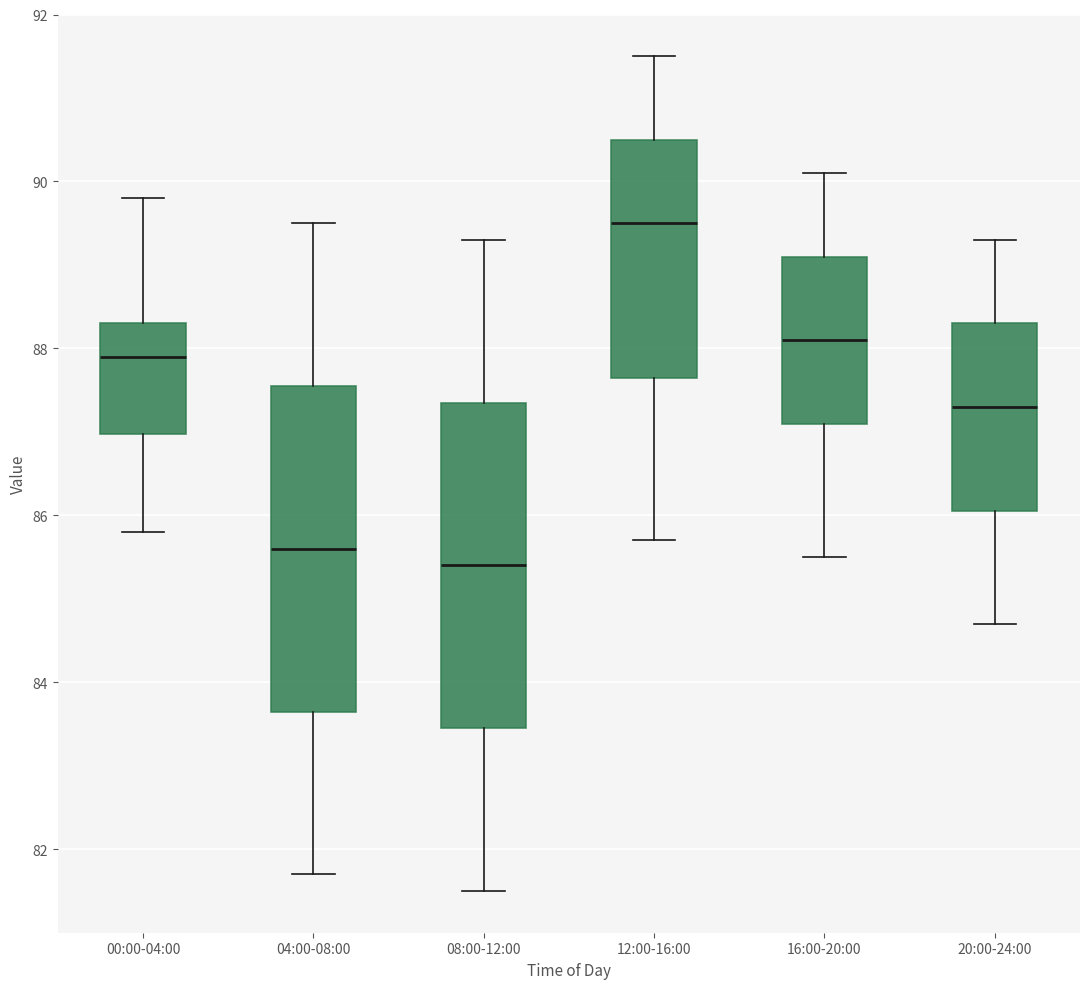

Where does the median line of the box for 12:00-16:00 sit on the y-axis? The values are not printed on the chart, so give them approximately, as read against the axis.

89.6